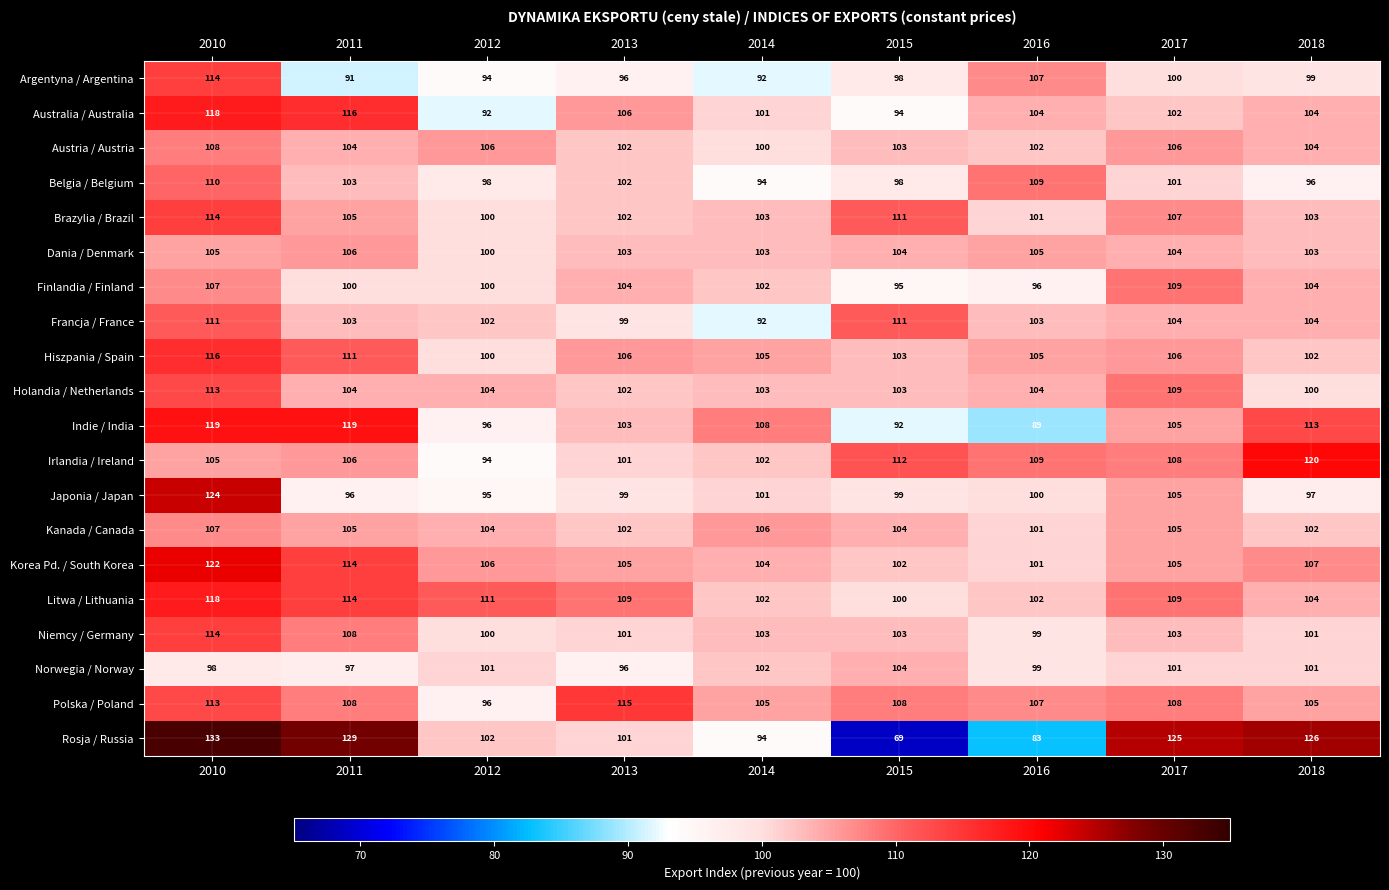

At which category is the sum across all series the highest?

2010